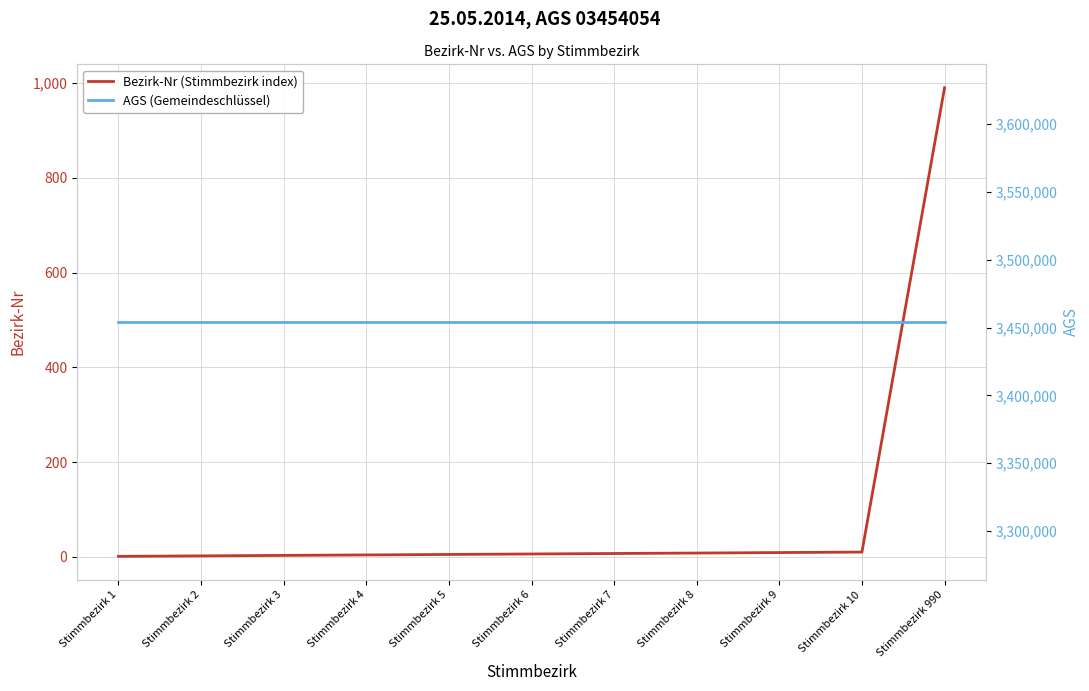

What is the value of the AGS (Gemeindeschlüssel) point at the 8th from the left?

3454054